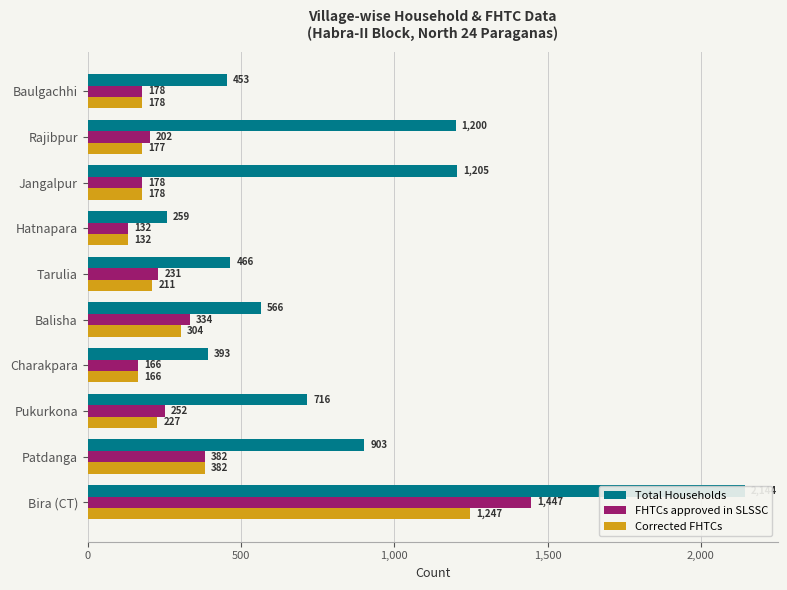

True or false: Total Households has a value of 716 at Pukurkona.

True